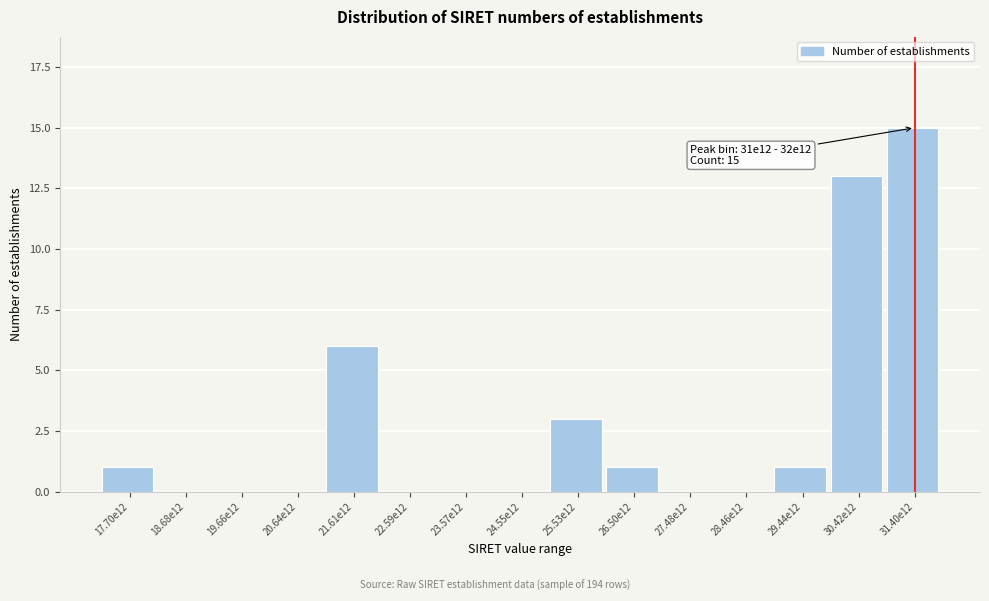

Reading right to left, extract all data points from this chart.

31.40e12=15	30.42e12=13	29.44e12=1	28.46e12=0	27.48e12=0	26.50e12=1	25.53e12=3	24.55e12=0	23.57e12=0	22.59e12=0	21.61e12=6	20.64e12=0	19.66e12=0	18.68e12=0	17.70e12=1